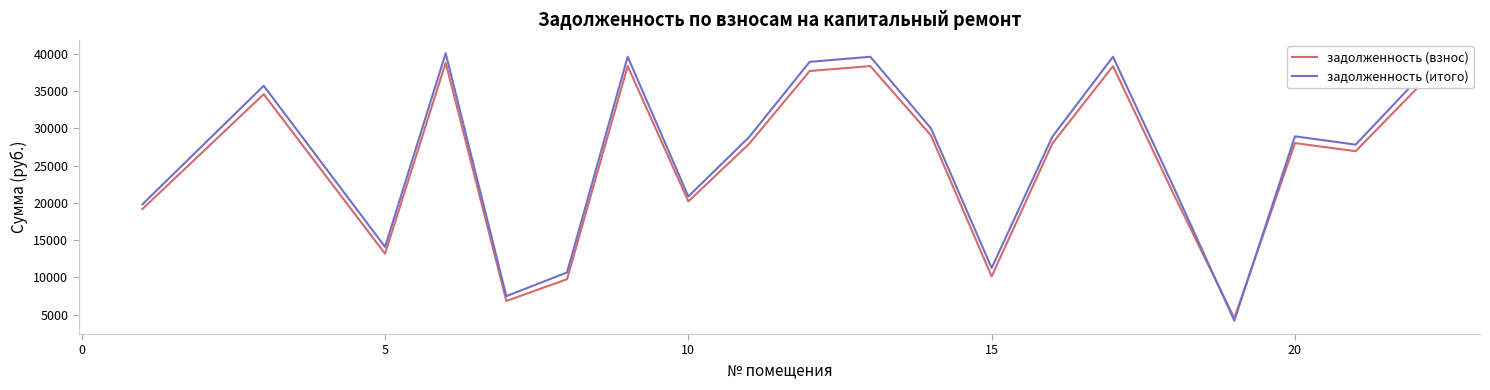

Which series has the largest range (max minus min)?

задолженность (итого)